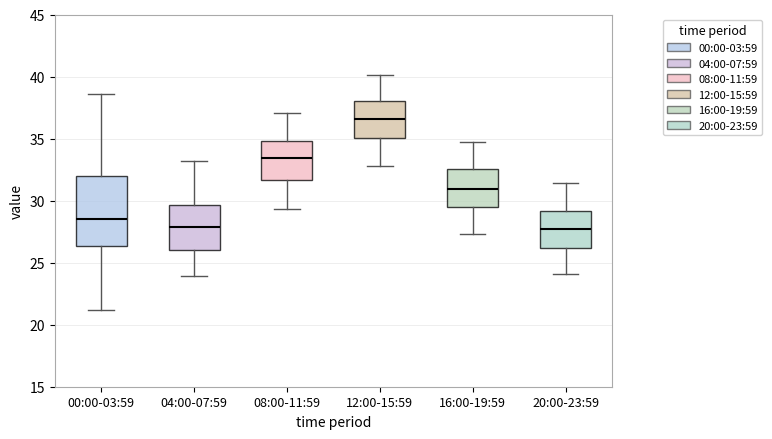

Where is the upper edge of the box for 12:00-15:59 on the y-axis? The values are not printed on the chart, so give them approximately, as read against the axis.

38.0